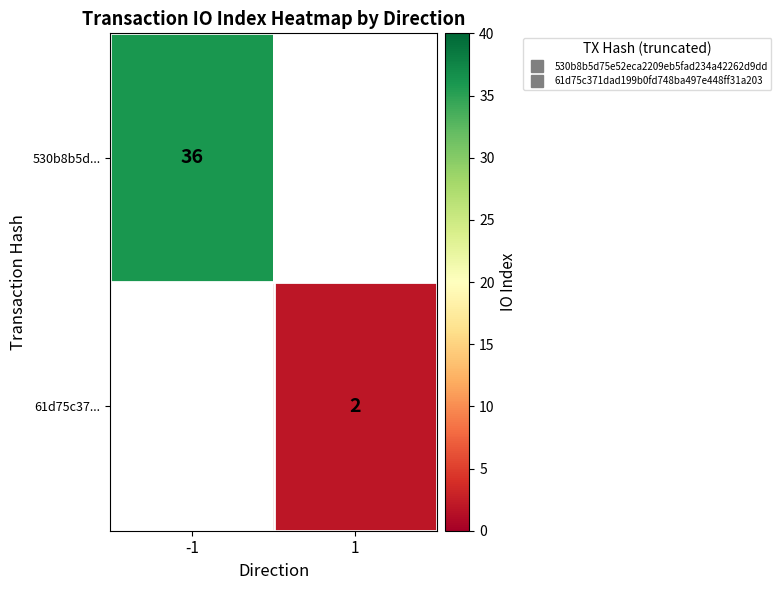

What is the approximate value of 530b8b5d... at -1?

36.0